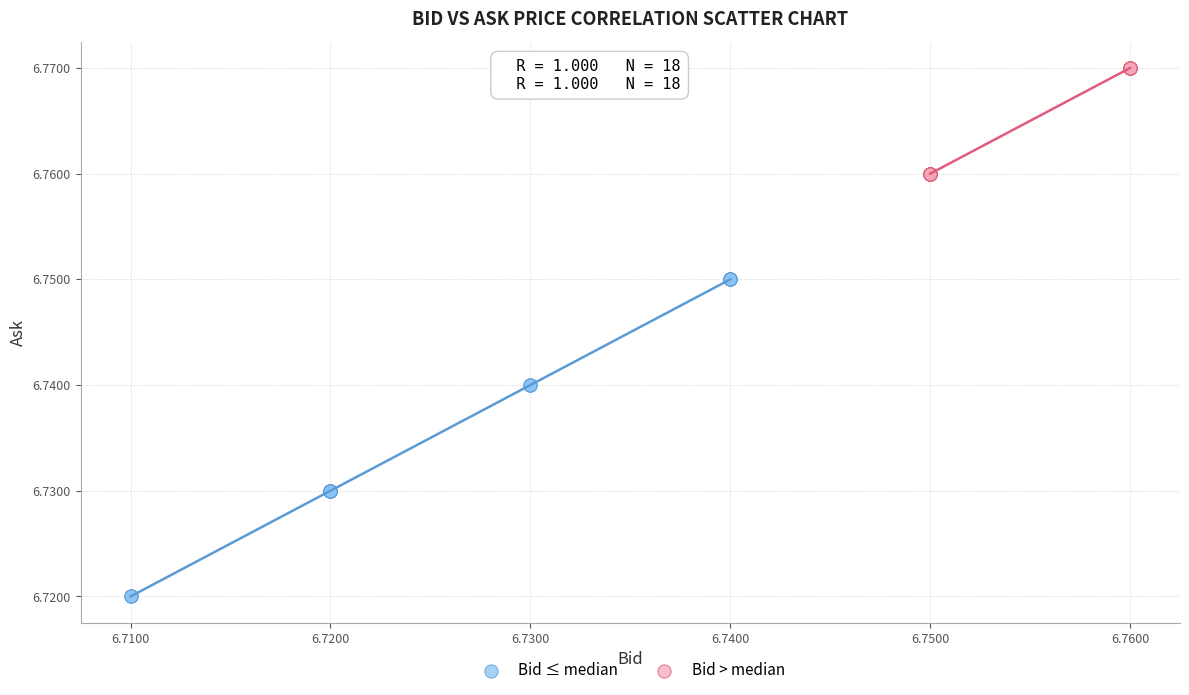

What are all the series names shown in the legend?

Bid ≤ median, Bid > median